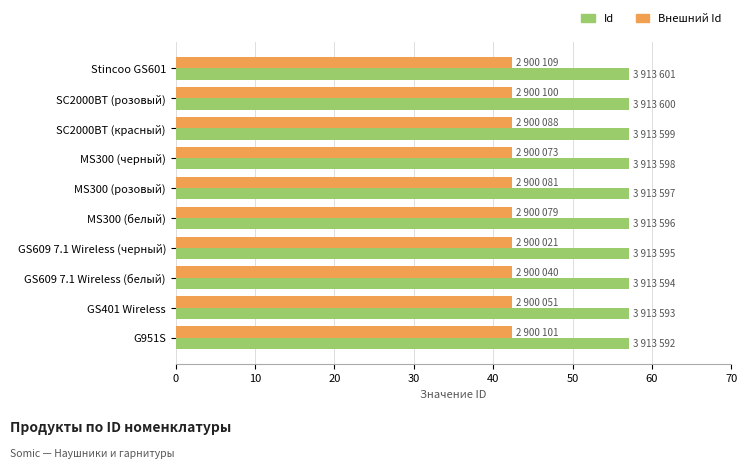

What is the lowest value of the Id series?

57.1